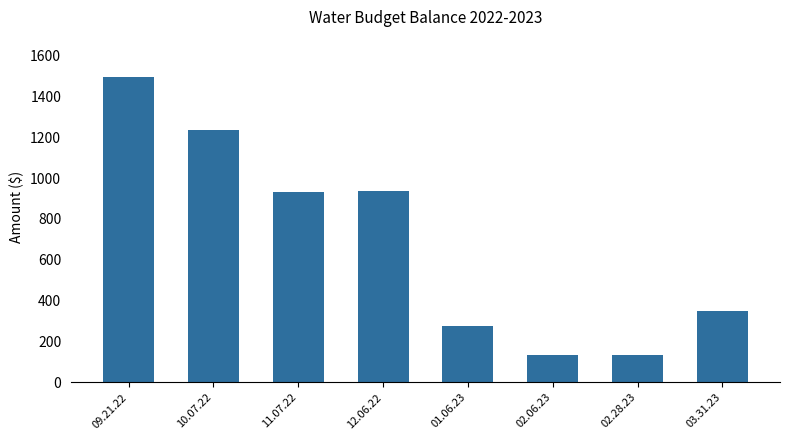

Which has a higher value, 09.21.22 or 02.06.23?

09.21.22